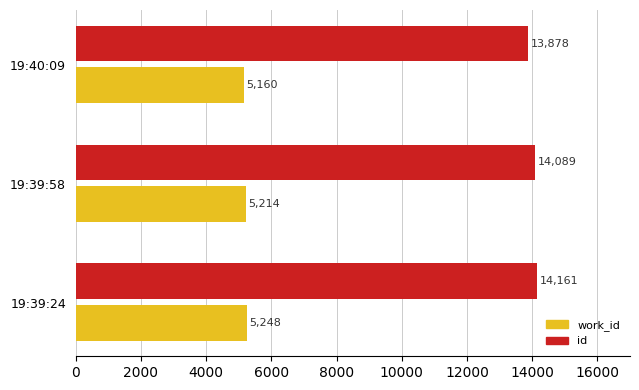

At how many categories does at least one series exceed 11572?

3